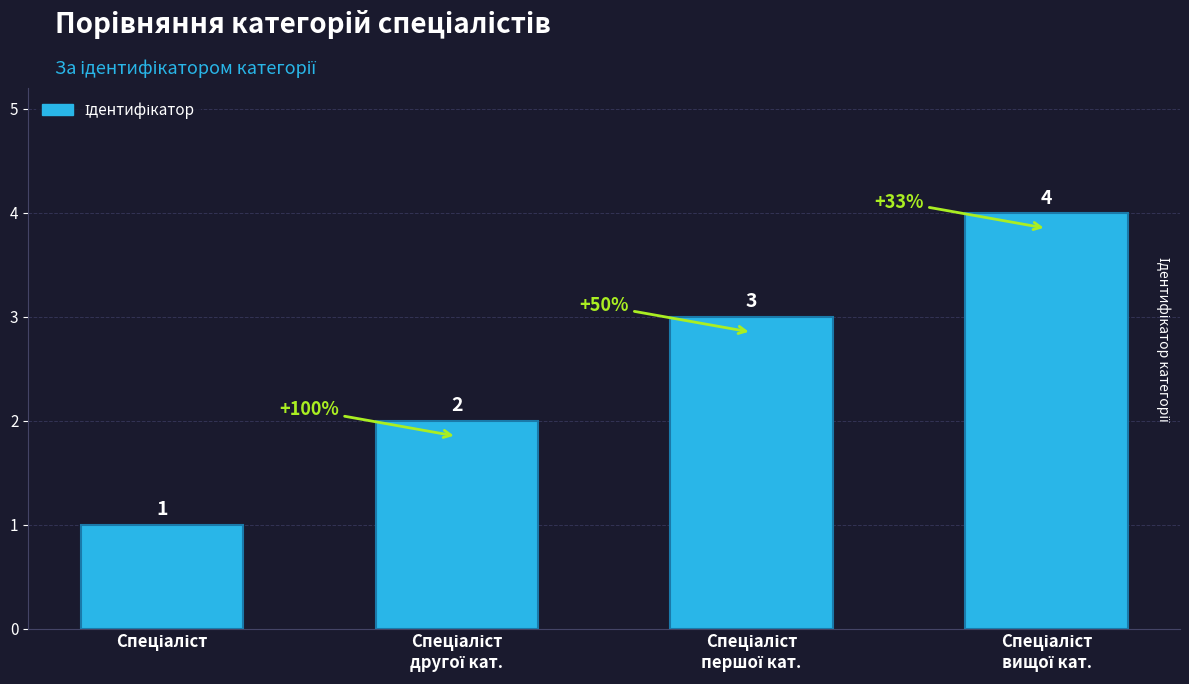

What is the sum of all values?

10